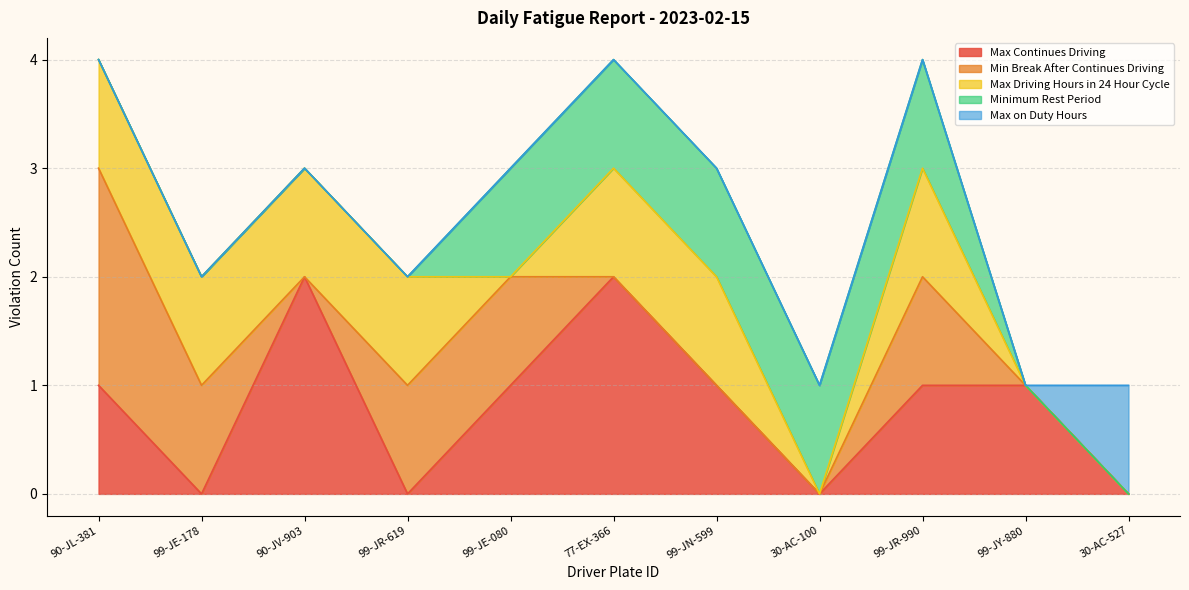

At which category does the chart reach its peak across all series?

90-JV-903